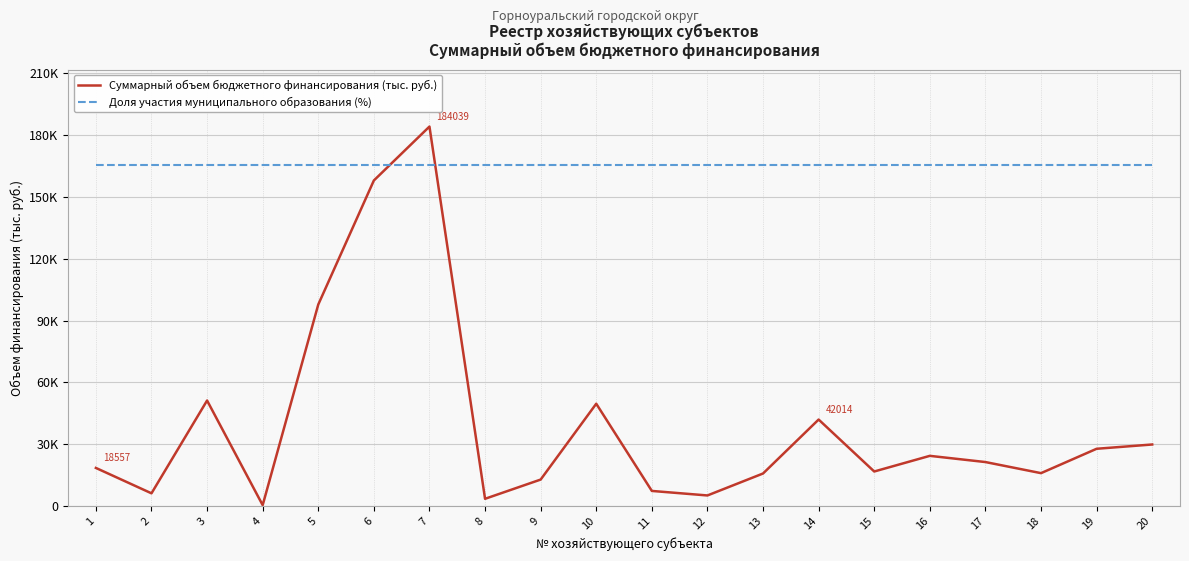

Which series has the largest range (max minus min)?

Суммарный объем бюджетного финансирования (тыс. руб.)